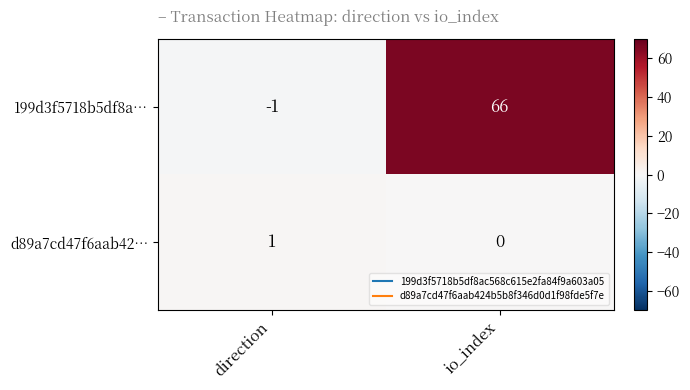

Which series has the largest total across all categories?

199d3f5718b5df8a…